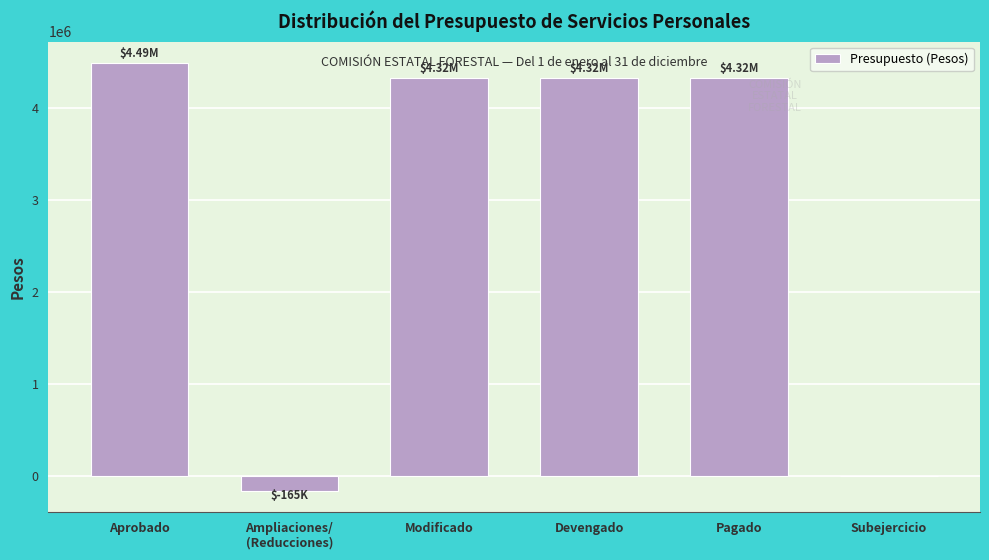

Which label corresponds to the largest value in the chart?

Aprobado